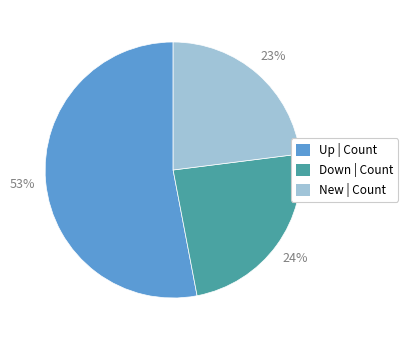

Do New | Count and Down | Count together represent more than half of the pie?

No